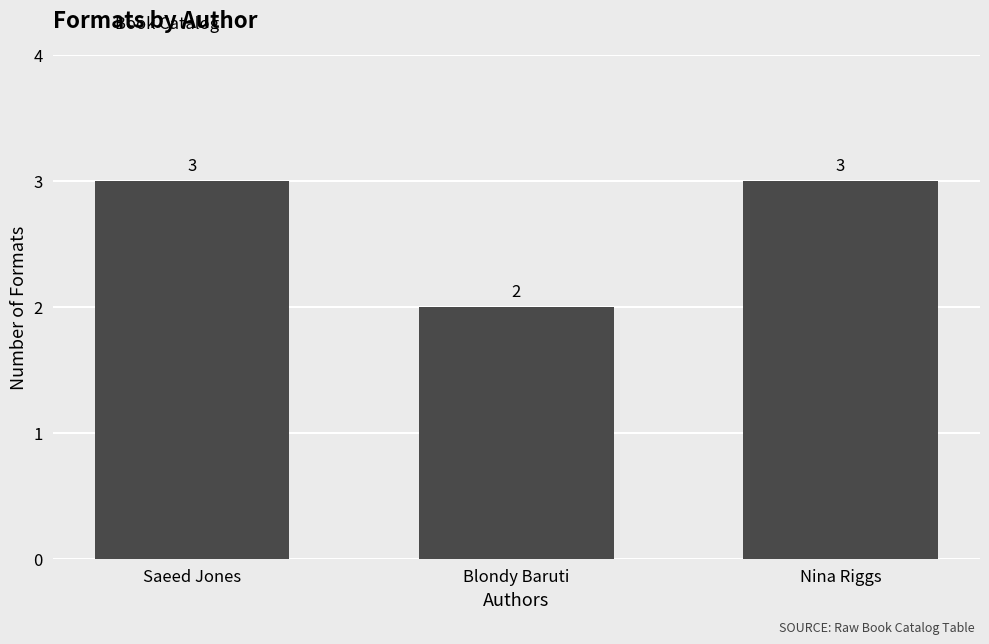

What is the minimum value shown in the chart?

2